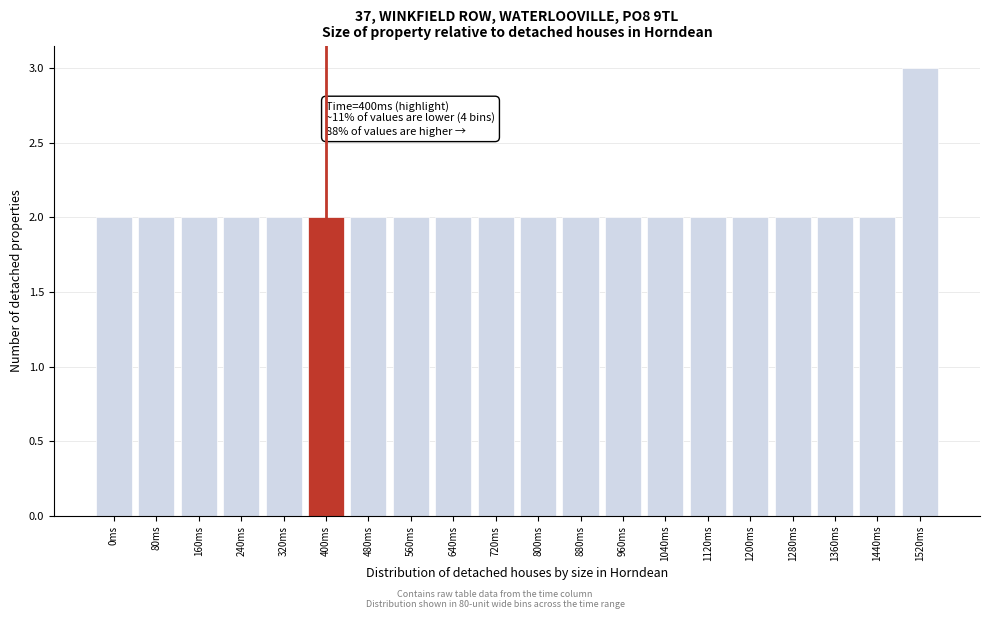

Reading left to right, extract all data points from this chart.

2	2	2	2	2	2	2	2	2	2	2	2	2	2	2	2	2	2	2	3